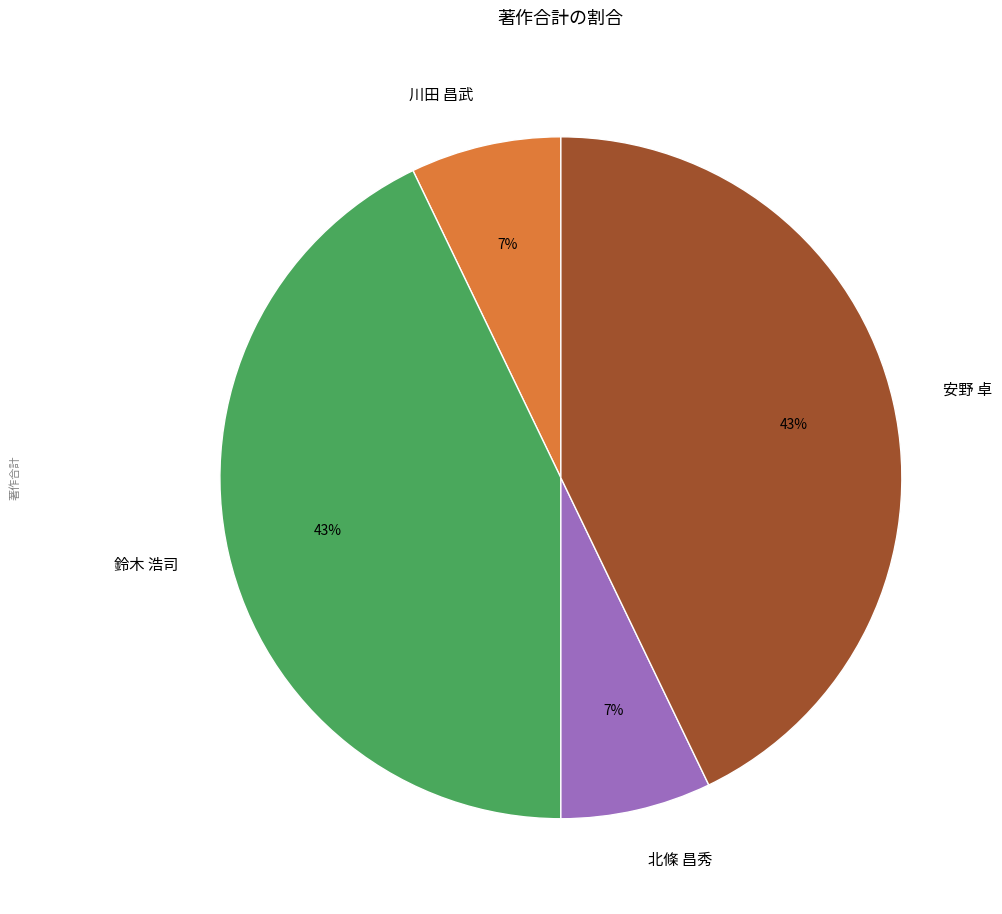

What is the ratio of the value at 北條 昌秀 to the value at 川田 昌武?

1.0